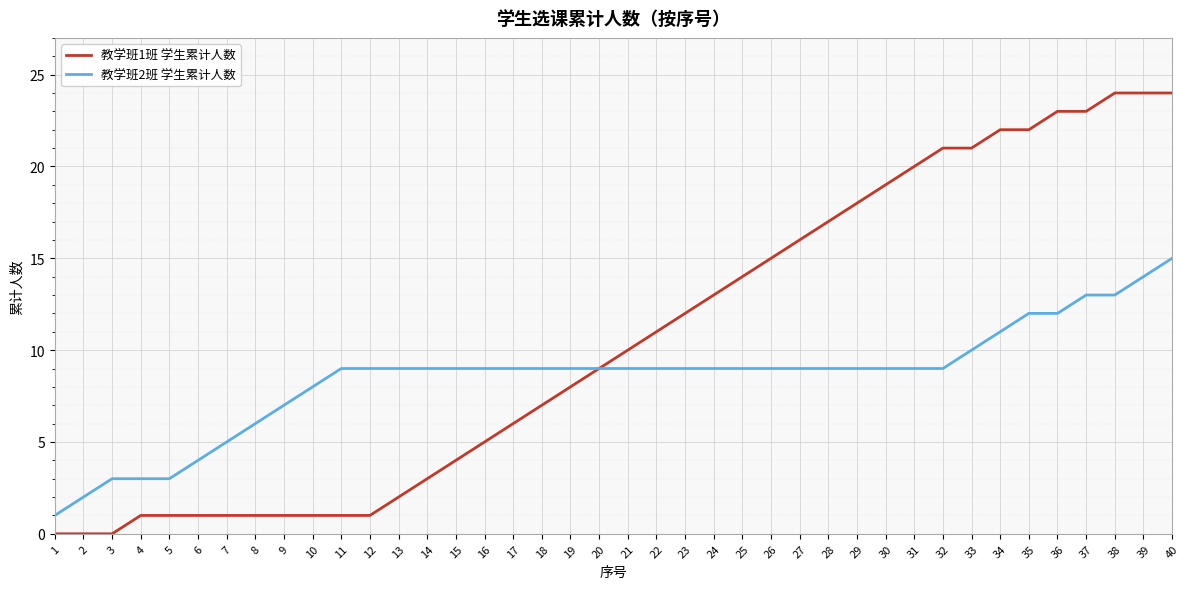

Which series has the widest spread of values?

教学班1班 学生累计人数